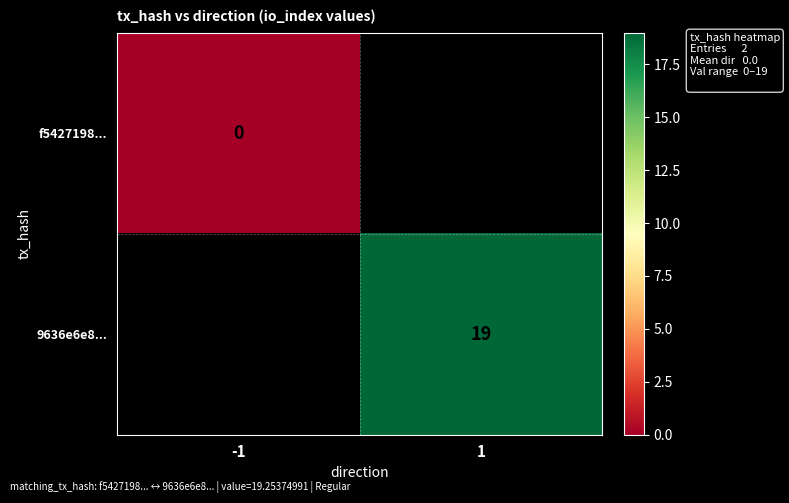

Is it true that 9636e6e8... equals 19 at 1?

True